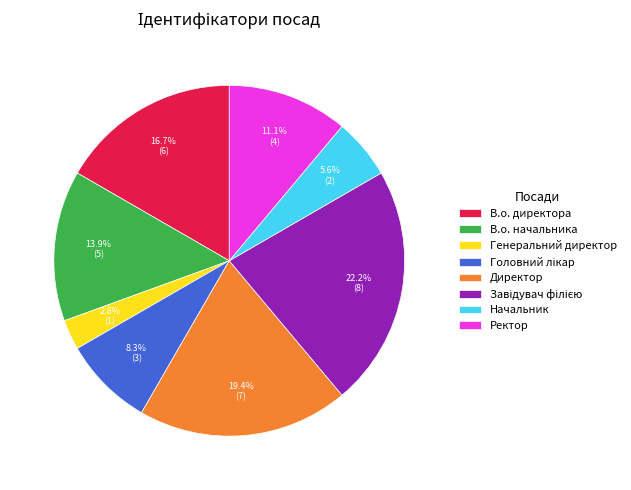

True or false: Начальник accounts for 1% of the total.

False